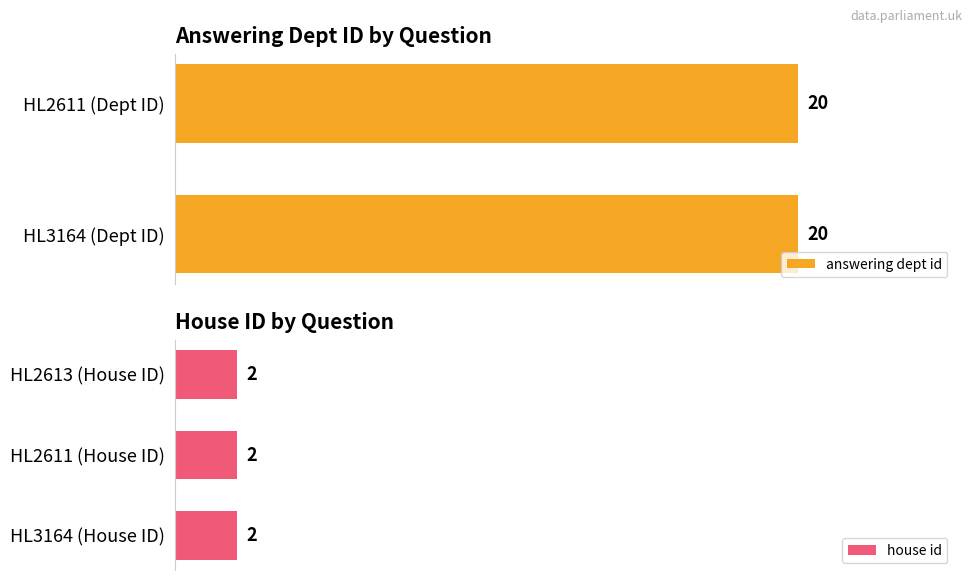

Where is answering dept id nearest to the value 20?

HL3164